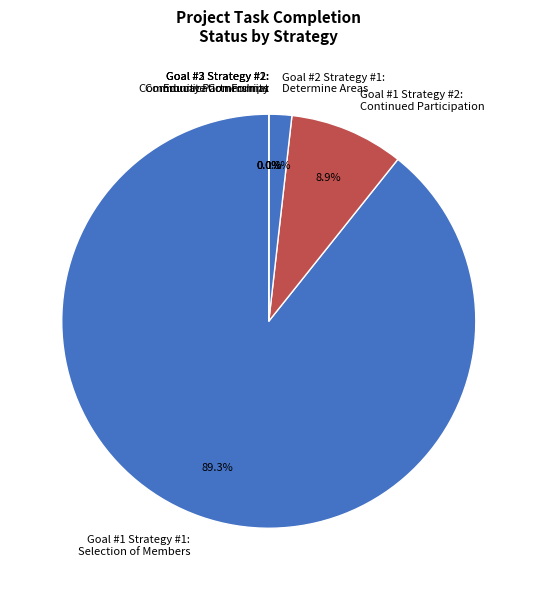

Rank the categories by value from highest to lowest.

Goal #1 Strategy #1:
Selection of Members, Goal #1 Strategy #2:
Continued Participation, Goal #2 Strategy #1:
Determine Areas, Goal #2 Strategy #2:
Communication Format, Goal #3 Strategy #1:
Educate Community, Goal #3 Strategy #2:
Community Partnerships